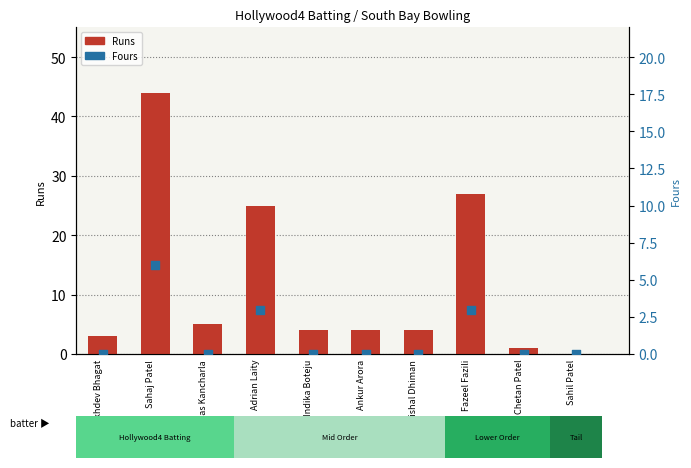

At which category is the sum across all series the highest?

Sahaj Patel